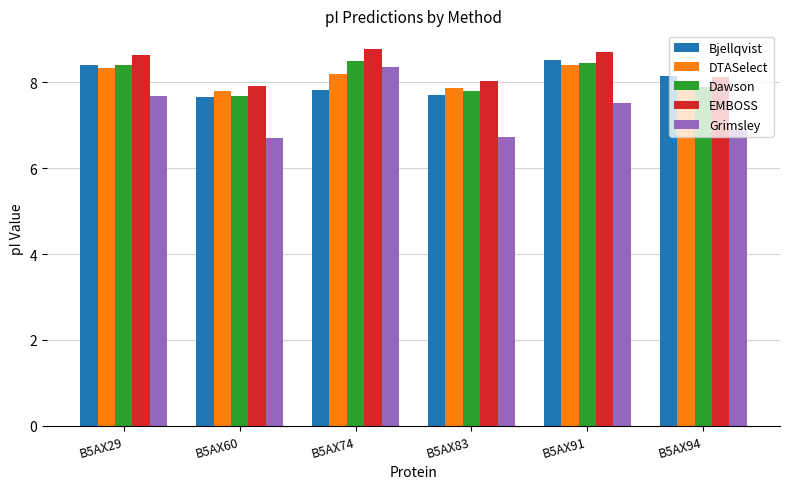

How many bars are there in total?

30